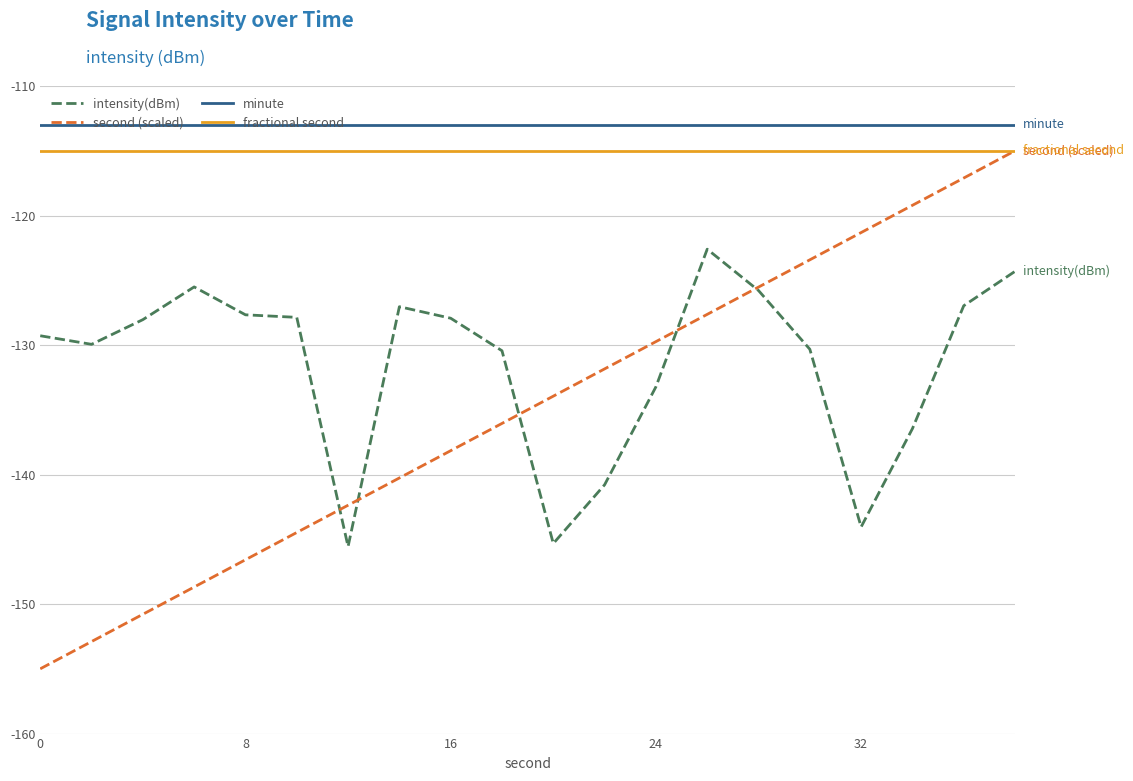

What is the average value of the second (scaled) series?

-135.0